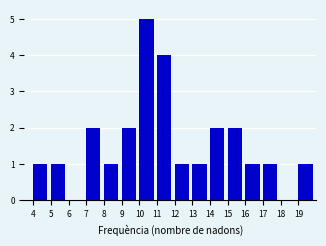

Over which range of the x-axis is the bar tallest?

10 to 11